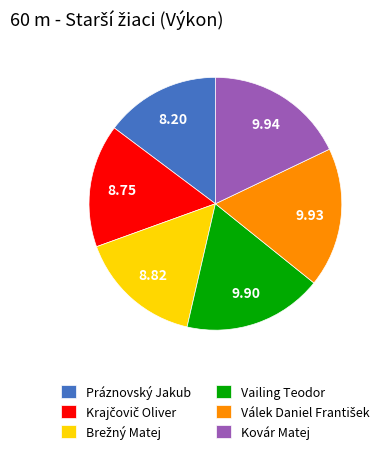

What is the smallest slice in the pie chart?

Práznovský Jakub